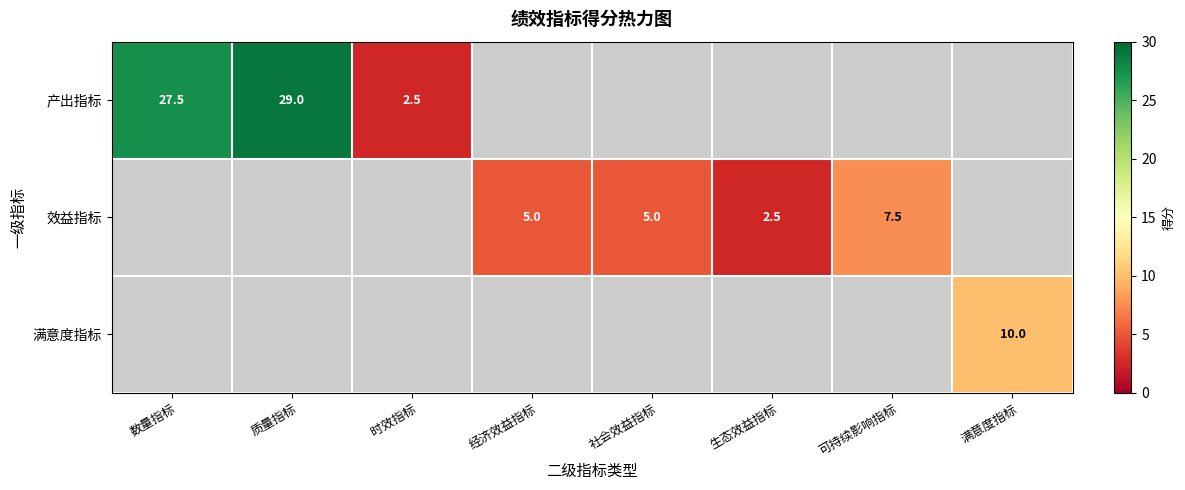

The value of 效益指标 at 经济效益指标 is 1.2. True or false?

False